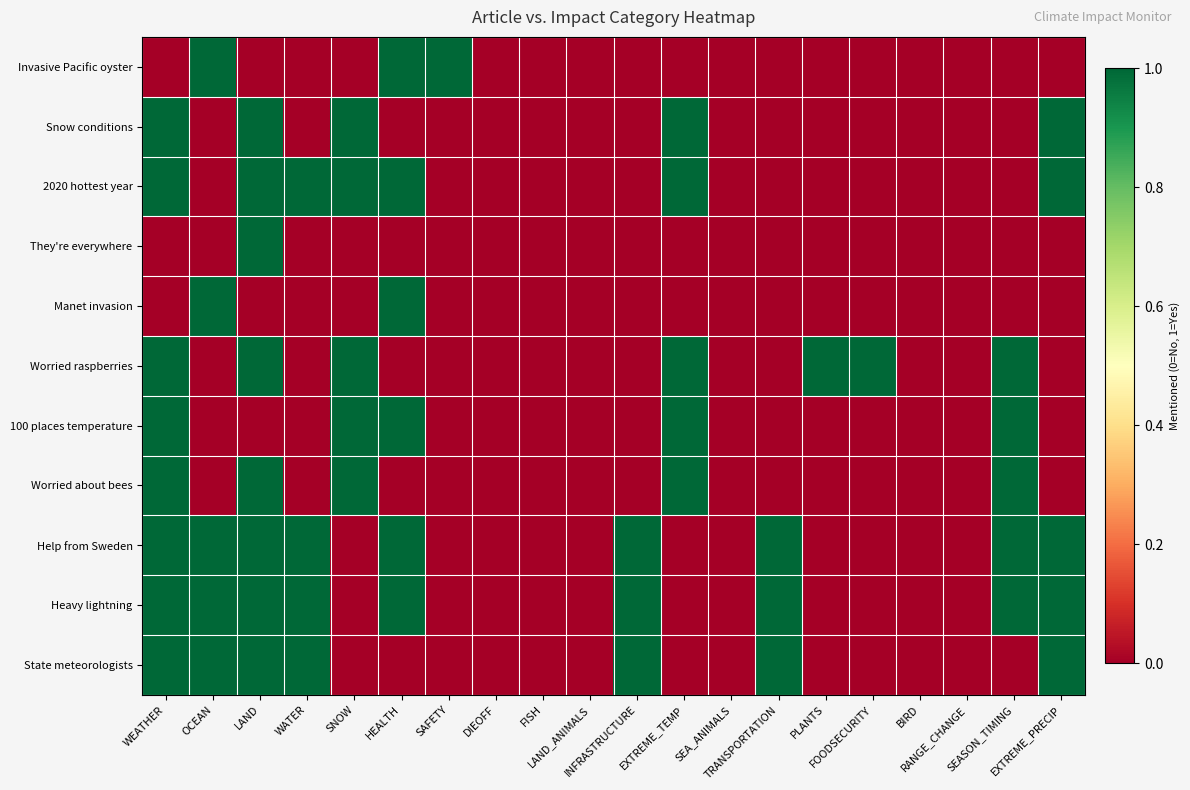

Reading left to right, what are all the values shown in this chart?

Invasive Pacific oyster: WEATHER=0	OCEAN=1	LAND=0	WATER=0	SNOW=0	HEALTH=1	SAFETY=1	DIEOFF=0	FISH=0	LAND_ANIMALS=0	INFRASTRUCTURE=0	EXTREME_TEMP=0	SEA_ANIMALS=0	TRANSPORTATION=0	PLANTS=0	FOODSECURITY=0	BIRD=0	RANGE_CHANGE=0	SEASON_TIMING=0	EXTREME_PRECIP=0
Snow conditions: WEATHER=1	OCEAN=0	LAND=1	WATER=0	SNOW=1	HEALTH=0	SAFETY=0	DIEOFF=0	FISH=0	LAND_ANIMALS=0	INFRASTRUCTURE=0	EXTREME_TEMP=1	SEA_ANIMALS=0	TRANSPORTATION=0	PLANTS=0	FOODSECURITY=0	BIRD=0	RANGE_CHANGE=0	SEASON_TIMING=0	EXTREME_PRECIP=1
2020 hottest year: WEATHER=1	OCEAN=0	LAND=1	WATER=1	SNOW=1	HEALTH=1	SAFETY=0	DIEOFF=0	FISH=0	LAND_ANIMALS=0	INFRASTRUCTURE=0	EXTREME_TEMP=1	SEA_ANIMALS=0	TRANSPORTATION=0	PLANTS=0	FOODSECURITY=0	BIRD=0	RANGE_CHANGE=0	SEASON_TIMING=0	EXTREME_PRECIP=1
They're everywhere: WEATHER=0	OCEAN=0	LAND=1	WATER=0	SNOW=0	HEALTH=0	SAFETY=0	DIEOFF=0	FISH=0	LAND_ANIMALS=0	INFRASTRUCTURE=0	EXTREME_TEMP=0	SEA_ANIMALS=0	TRANSPORTATION=0	PLANTS=0	FOODSECURITY=0	BIRD=0	RANGE_CHANGE=0	SEASON_TIMING=0	EXTREME_PRECIP=0
Manet invasion: WEATHER=0	OCEAN=1	LAND=0	WATER=0	SNOW=0	HEALTH=1	SAFETY=0	DIEOFF=0	FISH=0	LAND_ANIMALS=0	INFRASTRUCTURE=0	EXTREME_TEMP=0	SEA_ANIMALS=0	TRANSPORTATION=0	PLANTS=0	FOODSECURITY=0	BIRD=0	RANGE_CHANGE=0	SEASON_TIMING=0	EXTREME_PRECIP=0
Worried raspberries: WEATHER=1	OCEAN=0	LAND=1	WATER=0	SNOW=1	HEALTH=0	SAFETY=0	DIEOFF=0	FISH=0	LAND_ANIMALS=0	INFRASTRUCTURE=0	EXTREME_TEMP=1	SEA_ANIMALS=0	TRANSPORTATION=0	PLANTS=1	FOODSECURITY=1	BIRD=0	RANGE_CHANGE=0	SEASON_TIMING=1	EXTREME_PRECIP=0
100 places temperature: WEATHER=1	OCEAN=0	LAND=0	WATER=0	SNOW=1	HEALTH=1	SAFETY=0	DIEOFF=0	FISH=0	LAND_ANIMALS=0	INFRASTRUCTURE=0	EXTREME_TEMP=1	SEA_ANIMALS=0	TRANSPORTATION=0	PLANTS=0	FOODSECURITY=0	BIRD=0	RANGE_CHANGE=0	SEASON_TIMING=1	EXTREME_PRECIP=0
Worried about bees: WEATHER=1	OCEAN=0	LAND=1	WATER=0	SNOW=1	HEALTH=0	SAFETY=0	DIEOFF=0	FISH=0	LAND_ANIMALS=0	INFRASTRUCTURE=0	EXTREME_TEMP=1	SEA_ANIMALS=0	TRANSPORTATION=0	PLANTS=0	FOODSECURITY=0	BIRD=0	RANGE_CHANGE=0	SEASON_TIMING=1	EXTREME_PRECIP=0
Help from Sweden: WEATHER=1	OCEAN=1	LAND=1	WATER=1	SNOW=0	HEALTH=1	SAFETY=0	DIEOFF=0	FISH=0	LAND_ANIMALS=0	INFRASTRUCTURE=1	EXTREME_TEMP=0	SEA_ANIMALS=0	TRANSPORTATION=1	PLANTS=0	FOODSECURITY=0	BIRD=0	RANGE_CHANGE=0	SEASON_TIMING=1	EXTREME_PRECIP=1
Heavy lightning: WEATHER=1	OCEAN=1	LAND=1	WATER=1	SNOW=0	HEALTH=1	SAFETY=0	DIEOFF=0	FISH=0	LAND_ANIMALS=0	INFRASTRUCTURE=1	EXTREME_TEMP=0	SEA_ANIMALS=0	TRANSPORTATION=1	PLANTS=0	FOODSECURITY=0	BIRD=0	RANGE_CHANGE=0	SEASON_TIMING=1	EXTREME_PRECIP=1
State meteorologists: WEATHER=1	OCEAN=1	LAND=1	WATER=1	SNOW=0	HEALTH=0	SAFETY=0	DIEOFF=0	FISH=0	LAND_ANIMALS=0	INFRASTRUCTURE=1	EXTREME_TEMP=0	SEA_ANIMALS=0	TRANSPORTATION=1	PLANTS=0	FOODSECURITY=0	BIRD=0	RANGE_CHANGE=0	SEASON_TIMING=0	EXTREME_PRECIP=1